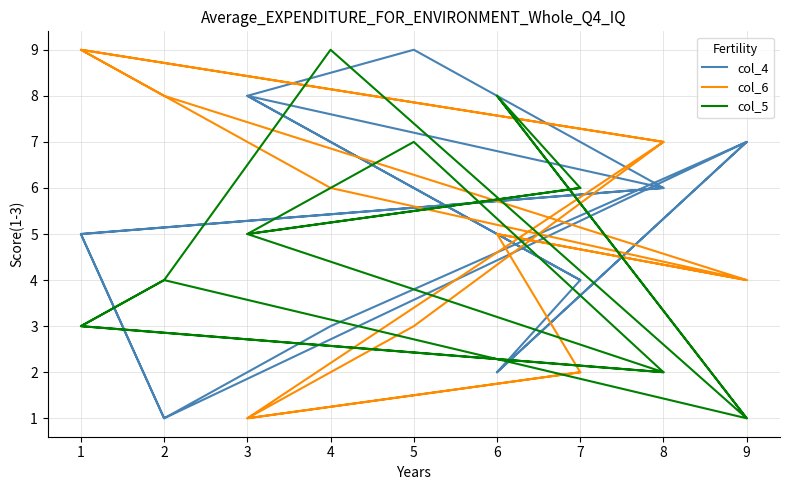

Which series has the widest spread of values?

col_4